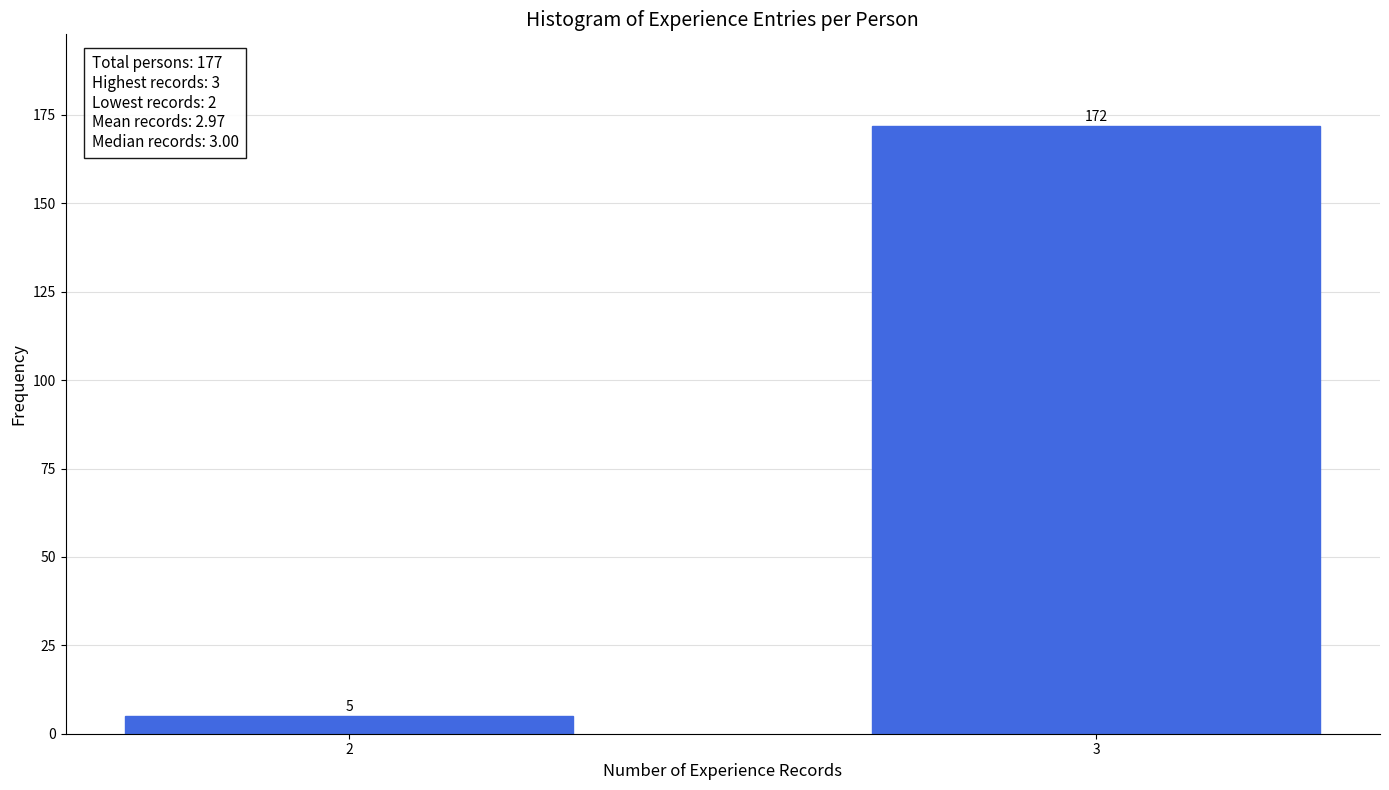

Reading right to left, list all the values displayed in this chart.

172	5